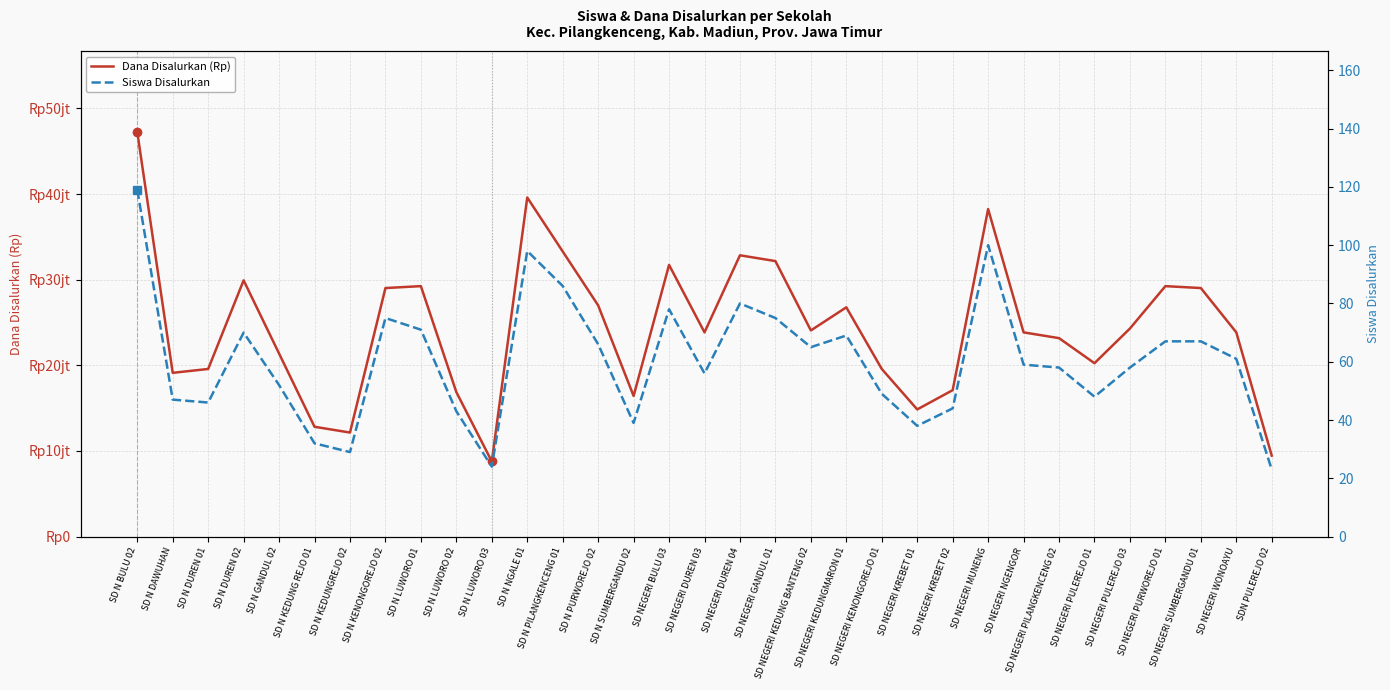

At which category does Dana Disalurkan (Rp) reach its first local peak?

SD N DUREN 02